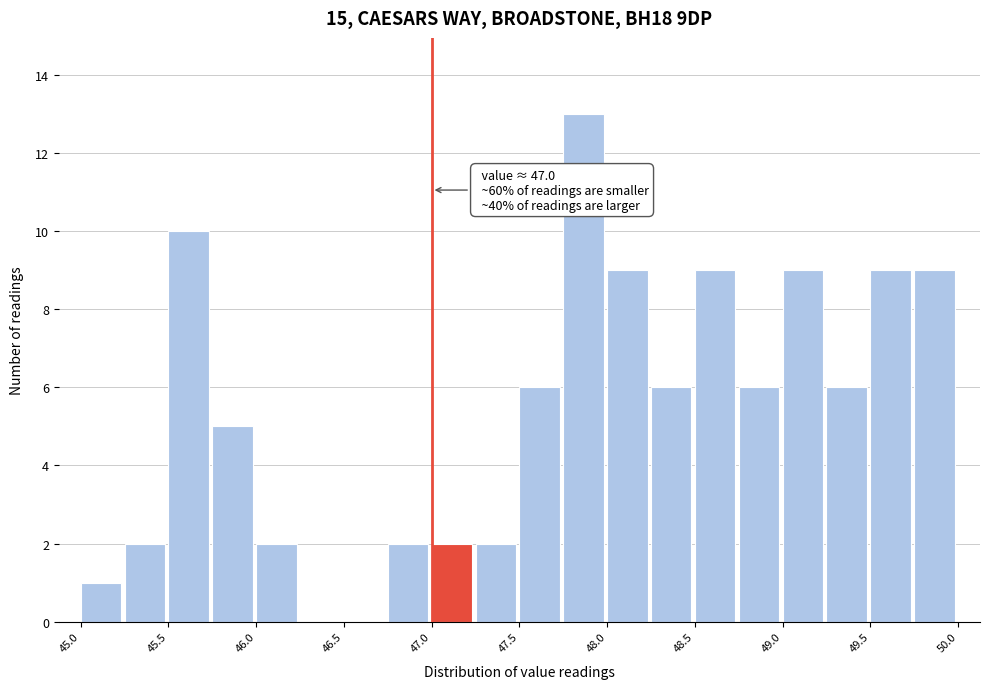

Over which range of the x-axis is the bar tallest?

47.75 to 48.00